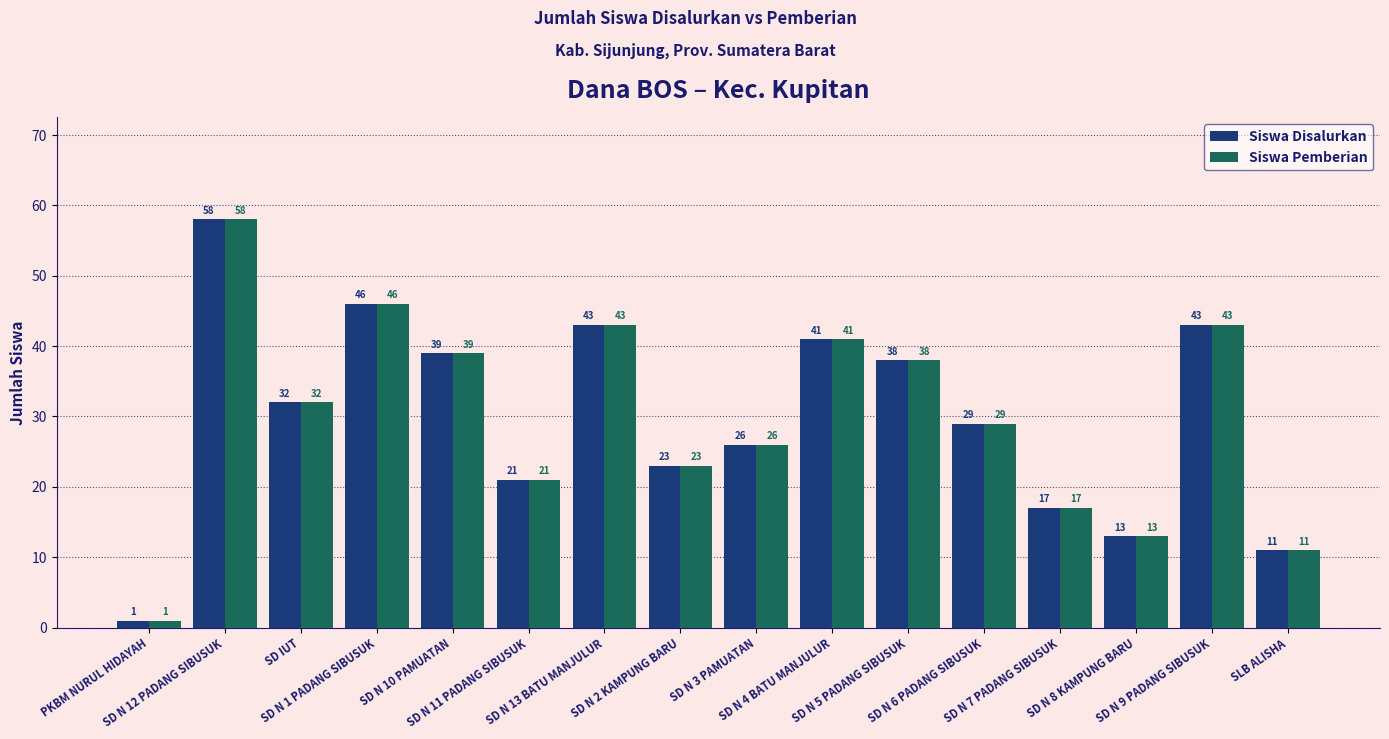

What is the value of the Siswa Disalurkan bar at the 12th from the left?

29